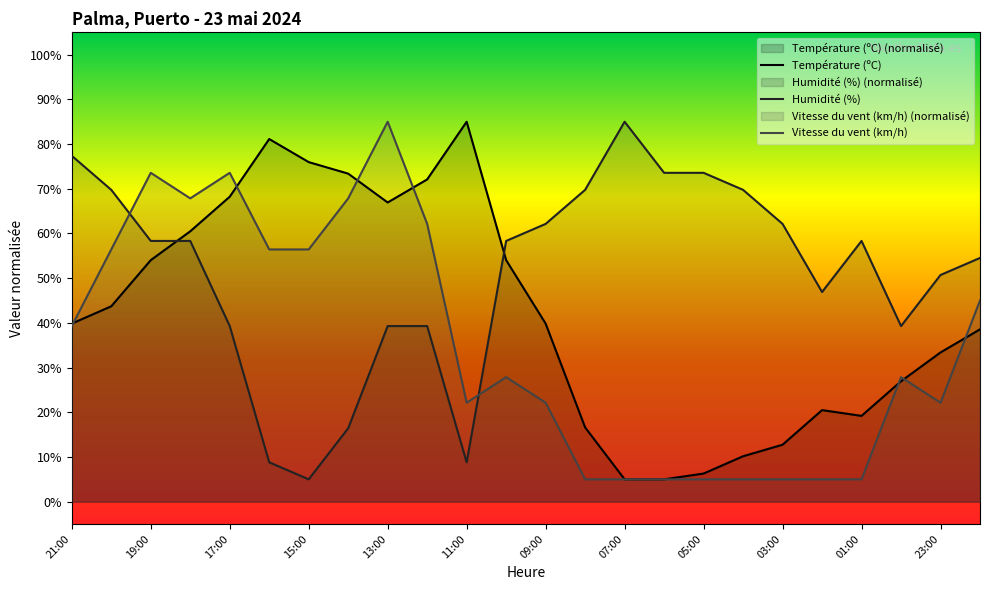

List the series in order of their peak value, highest first.

Température (ºC), Humidité (%), Vitesse du vent (km/h)